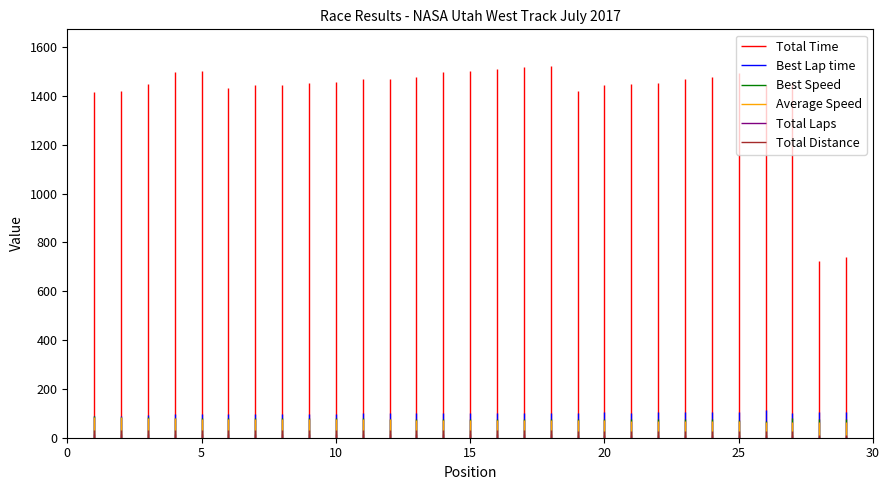

At which category does Best Speed reach its first local peak?

4